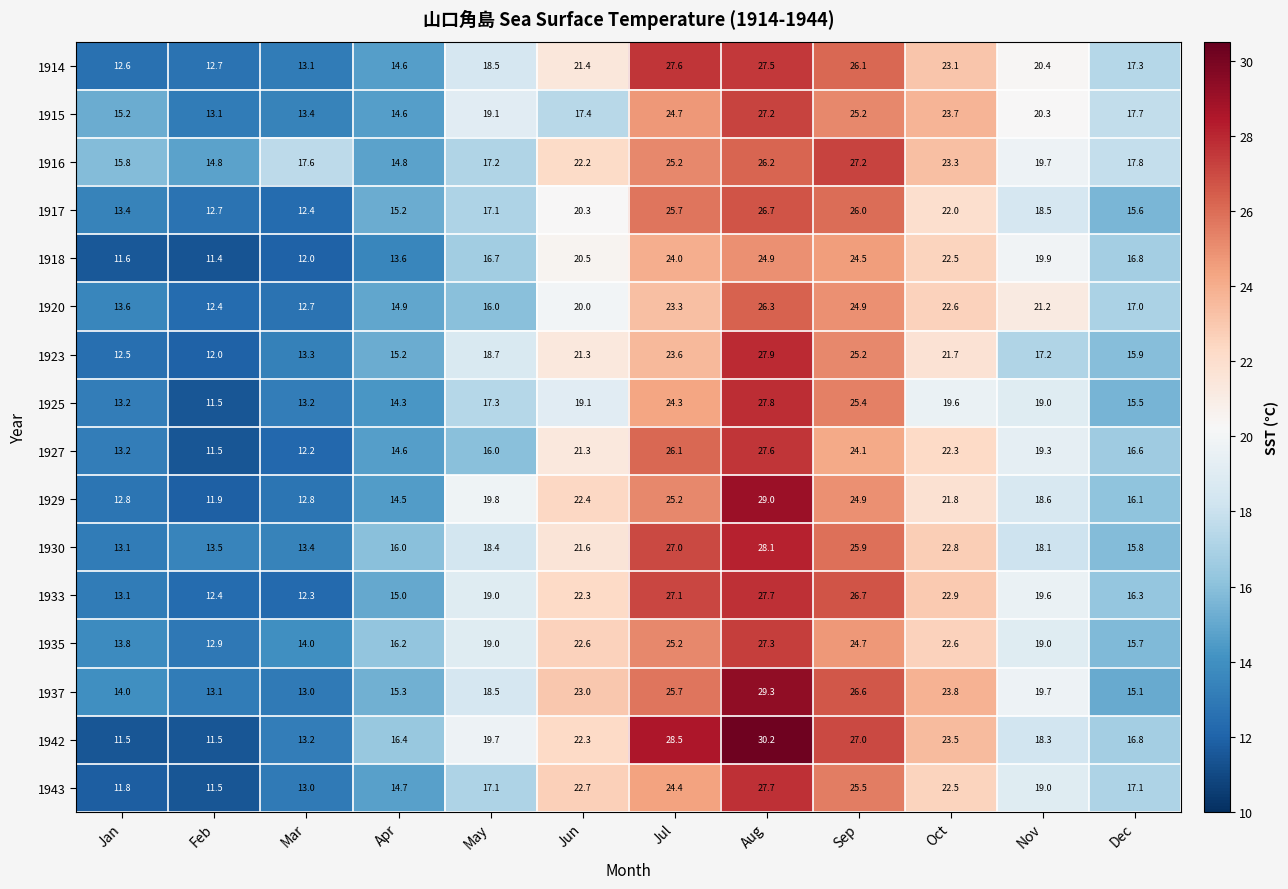

What is the difference between the second highest and minimum values in the 1943 series?

14.0